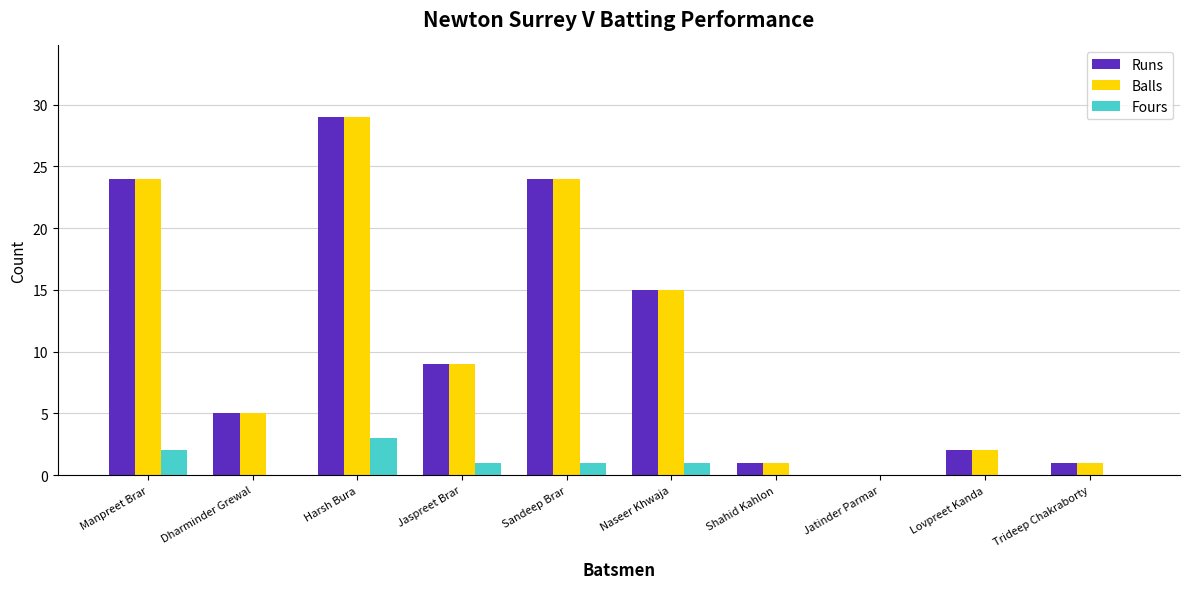

Is the value of Fours at Shahid Kahlon greater than the value of Runs at Harsh Bura?

No